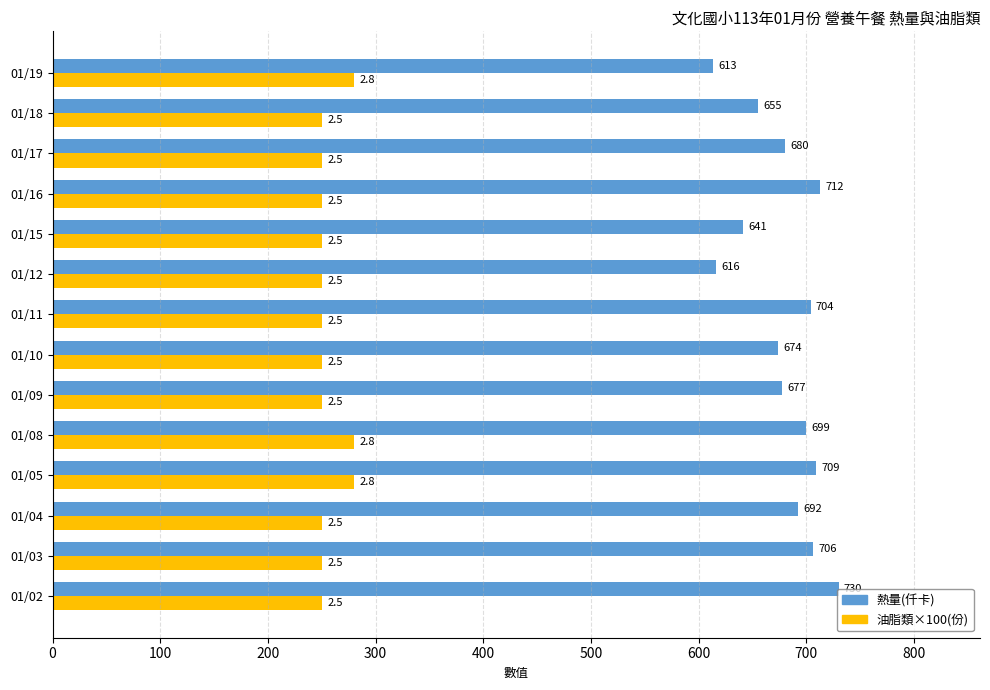

Rank the series at 01/02 from highest to lowest value.

熱量(仟卡), 油脂類×100(份)